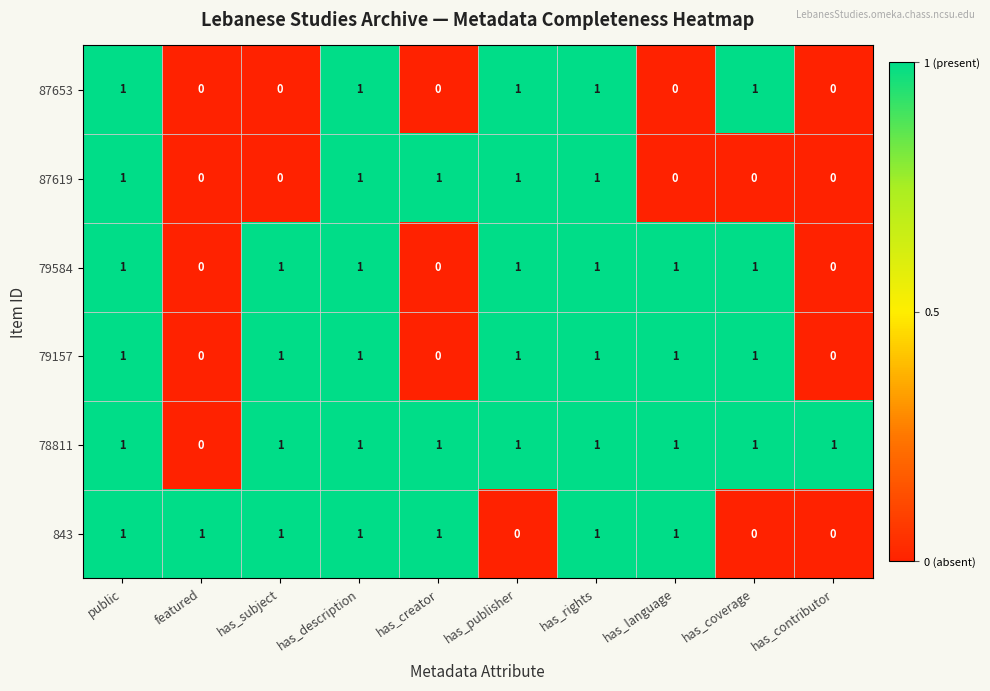

The value of 843 at has_description is 0. True or false?

False